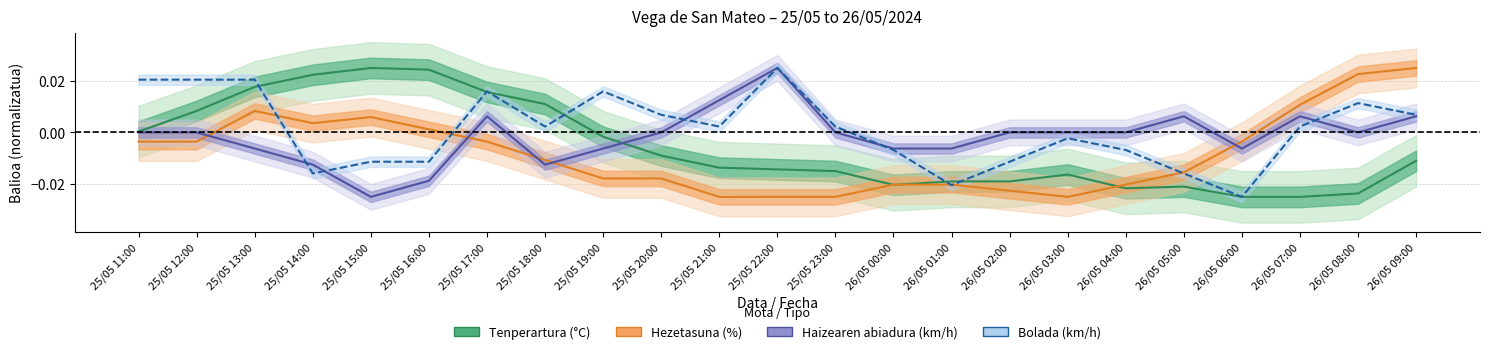

Where is the first local minimum for Tenperartura (°C)?

26/05 00:00